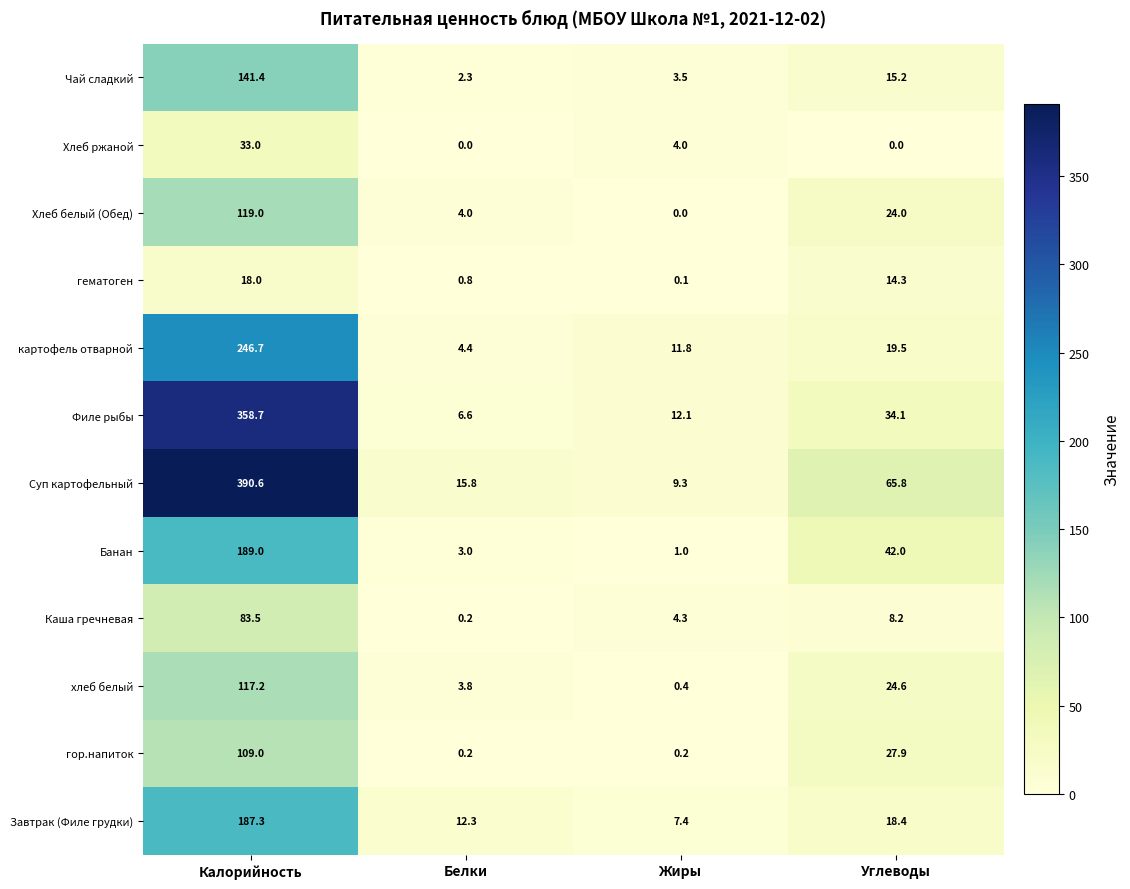

At which category does the chart reach its peak across all series?

Калорийность